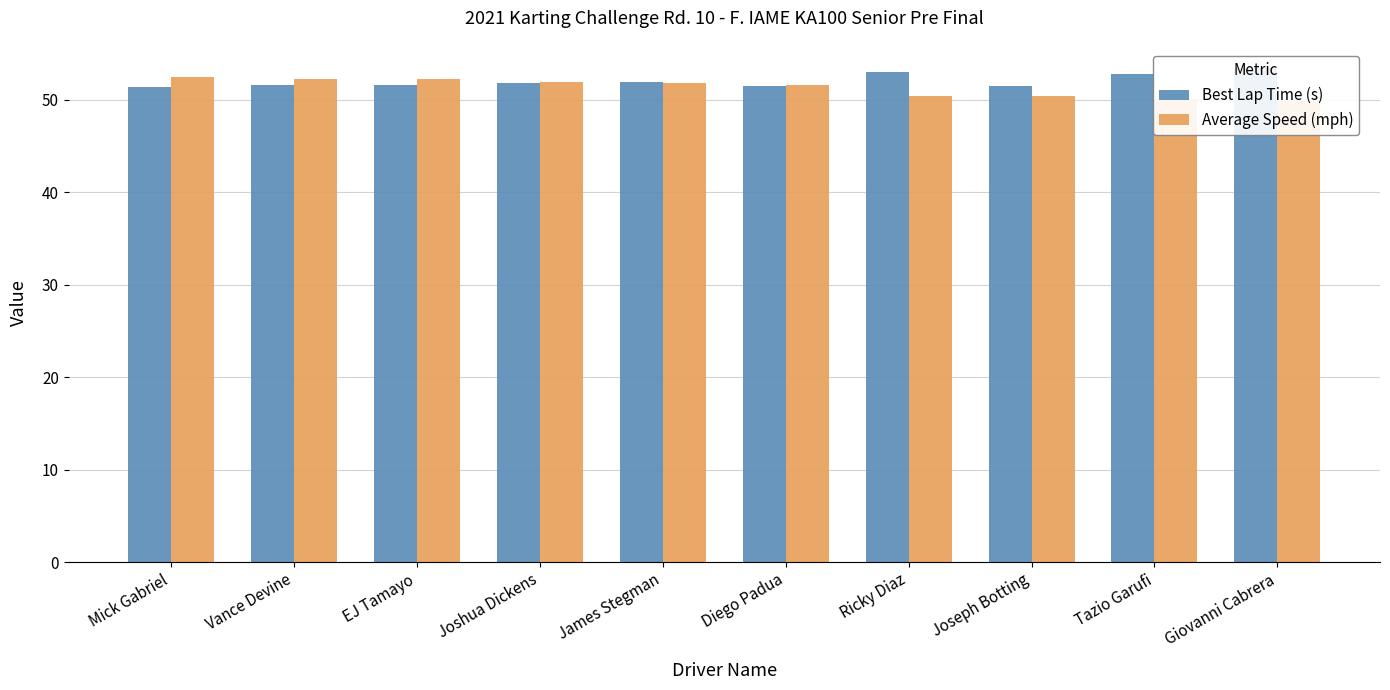

Between EJ Tamayo and James Stegman, which series saw the biggest shift?

Average Speed (mph)